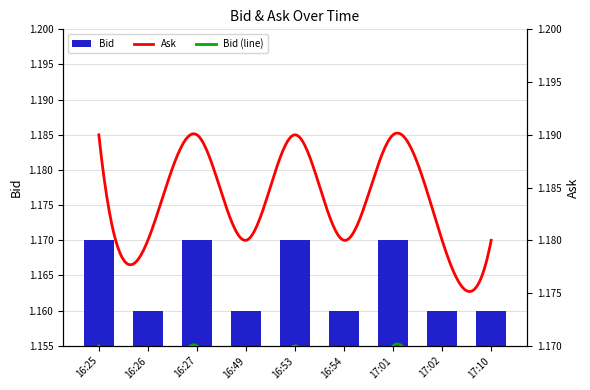

True or false: Bid has a value of 1.5 at 17:01.

False